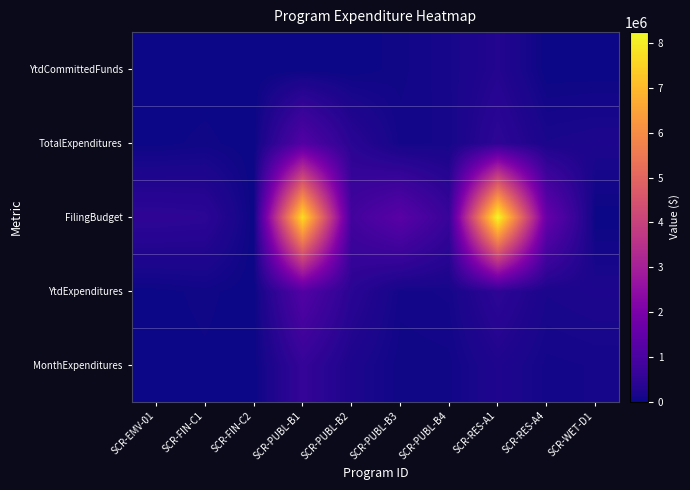

What is the greatest value displayed?

8245818